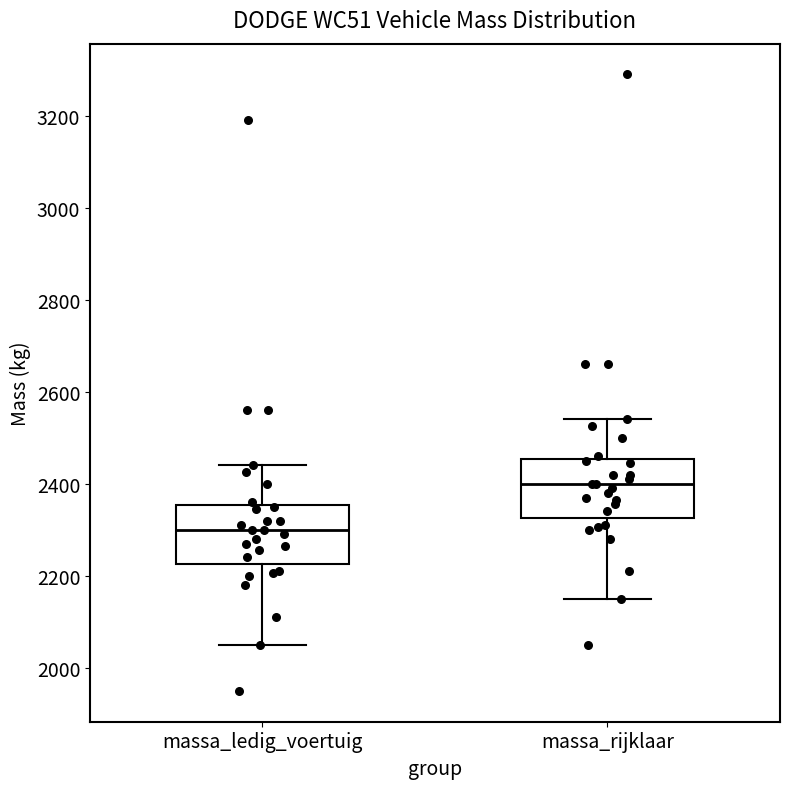

Which box's median line is the highest?

massa_rijklaar